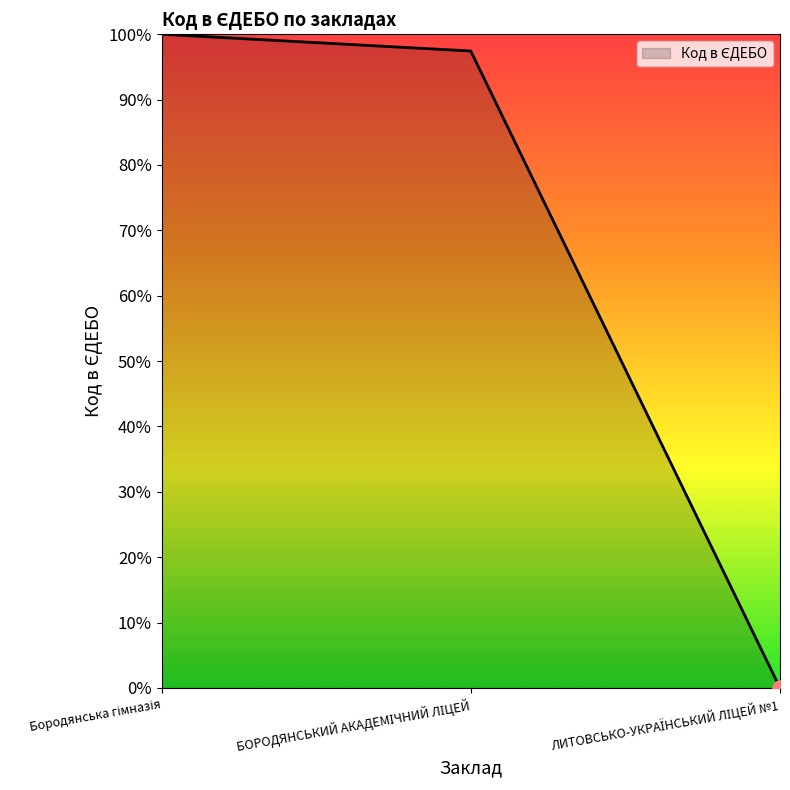

What is the change in value from БОРОДЯНСЬКИЙ АКАДЕМІЧНИЙ ЛІЦЕЙ to ЛИТОВСЬКО-УКРАЇНСЬКИЙ ЛІЦЕЙ №1?

-1.0